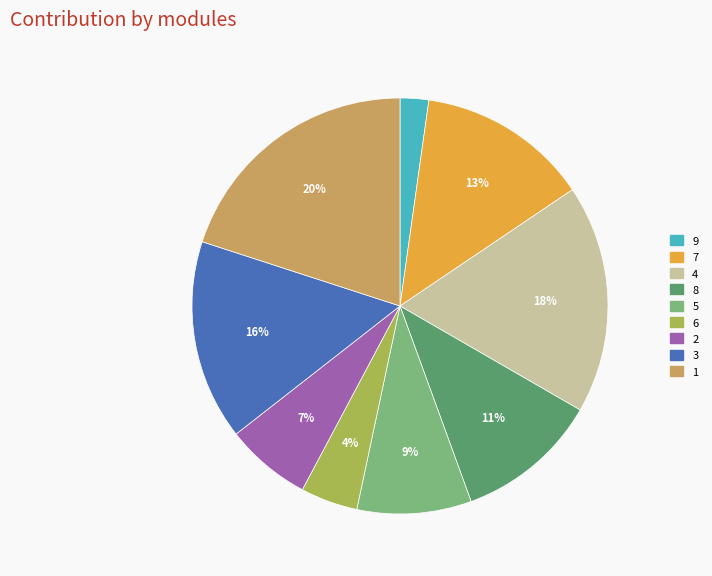

Rank the categories by value from lowest to highest.

9, 6, 2, 5, 8, 7, 3, 4, 1